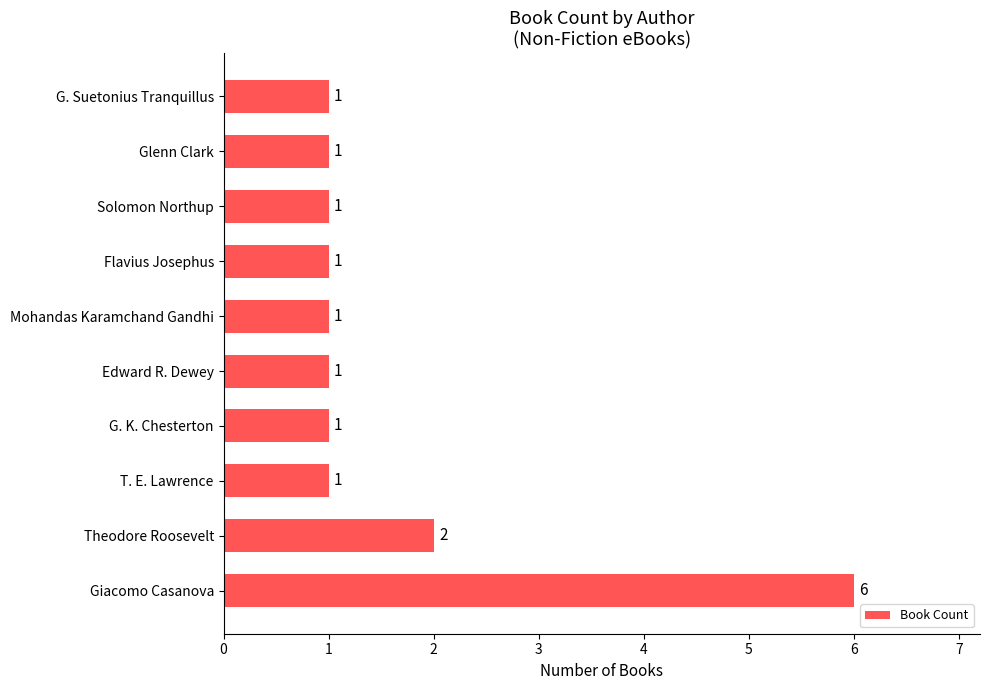

Which category has the highest value across all series?

Giacomo Casanova